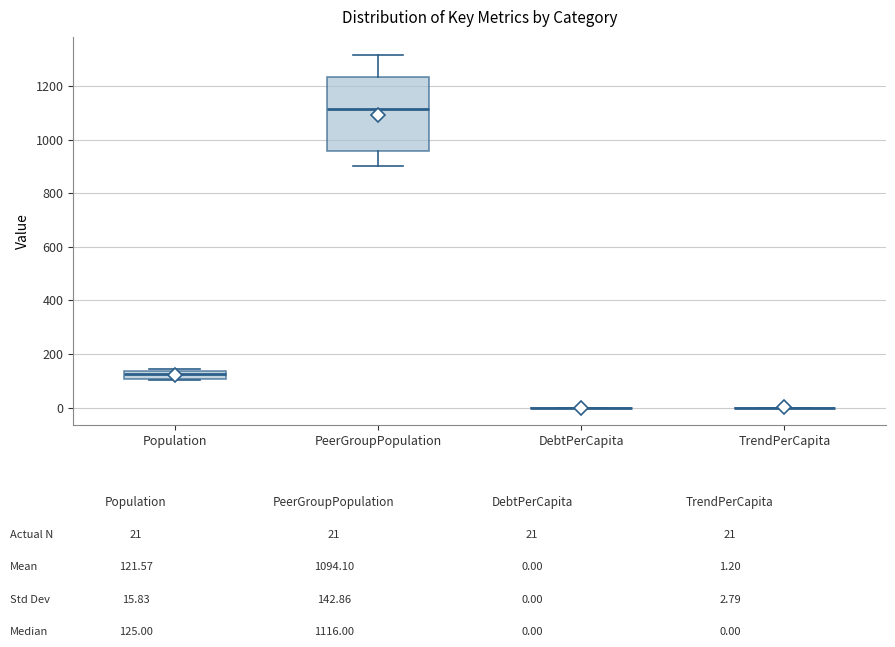

Reading left to right, read every box against the y-axis: the position of its median line, the range the box covers, and the ends of its whiskers. The values are not printed on the chart, so give them approximately, as read against the axis.

Population: median 120, box 100 to 140, whiskers 100 to 140 (just above the box's upper edge)
PeerGroupPopulation: median 1120, box 960 to 1240, whiskers 900 to 1320
DebtPerCapita: box collapsed to a line at 0, whiskers 0 to 0
TrendPerCapita: box collapsed to a line at 0, whiskers 0 to 0